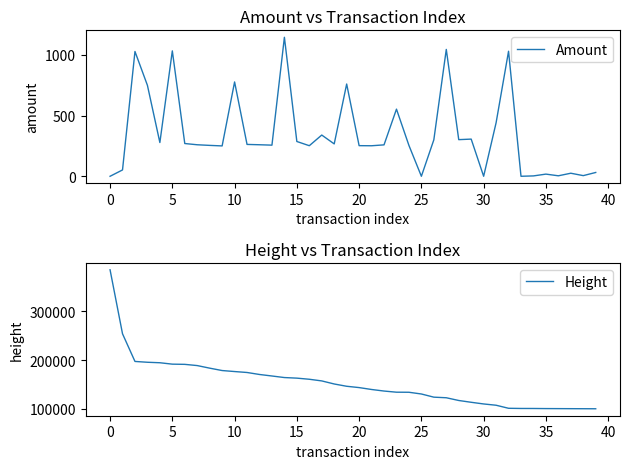

True or false: Height has a value of 37052.0 at 24.

False